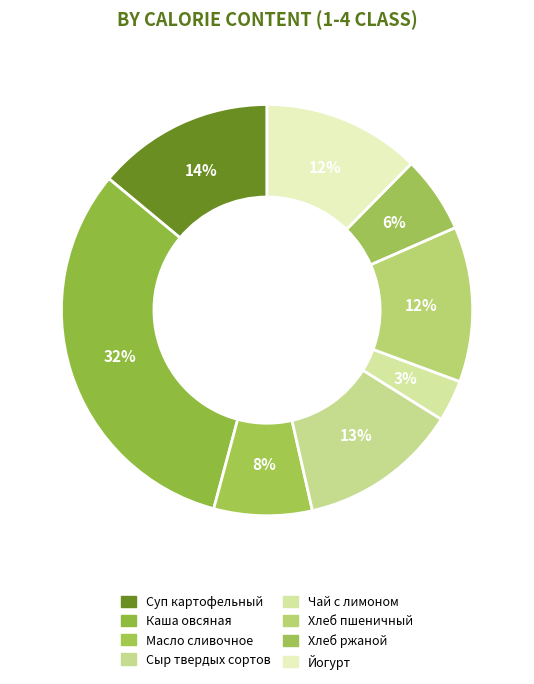

How many segments does this pie chart have?

8